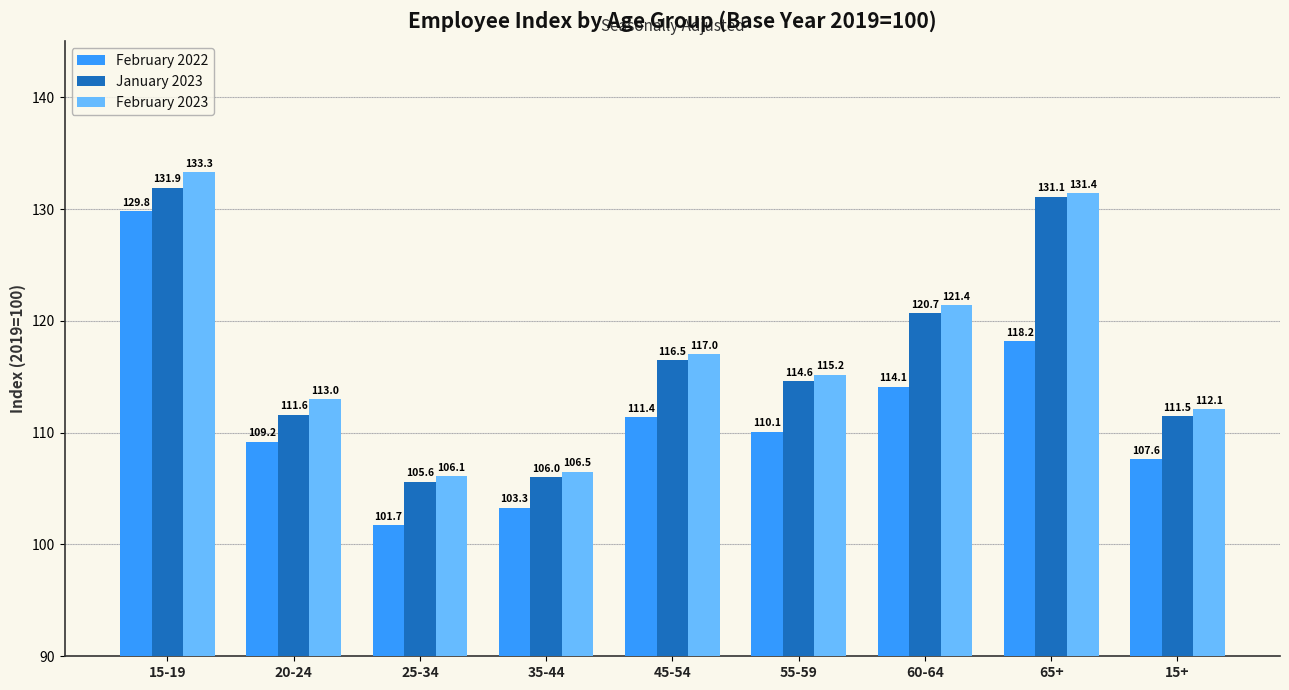

The value of January 2023 at 55-59 is 162.5. True or false?

False